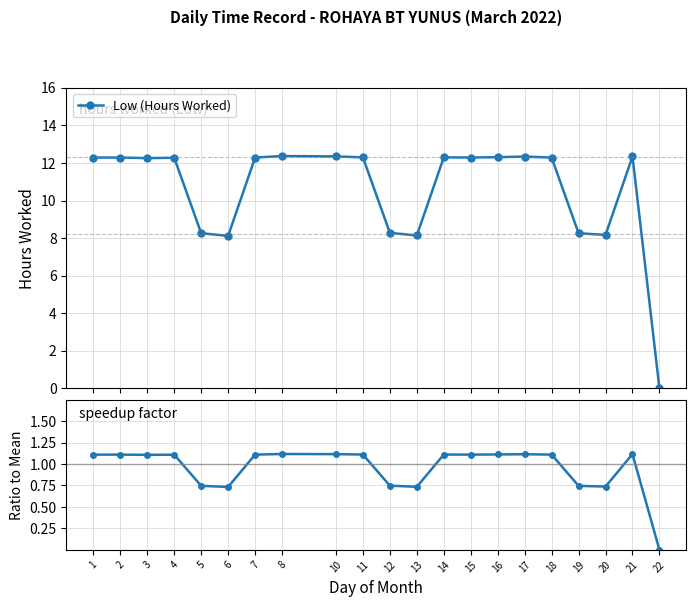

How many series are shown in this chart?

2